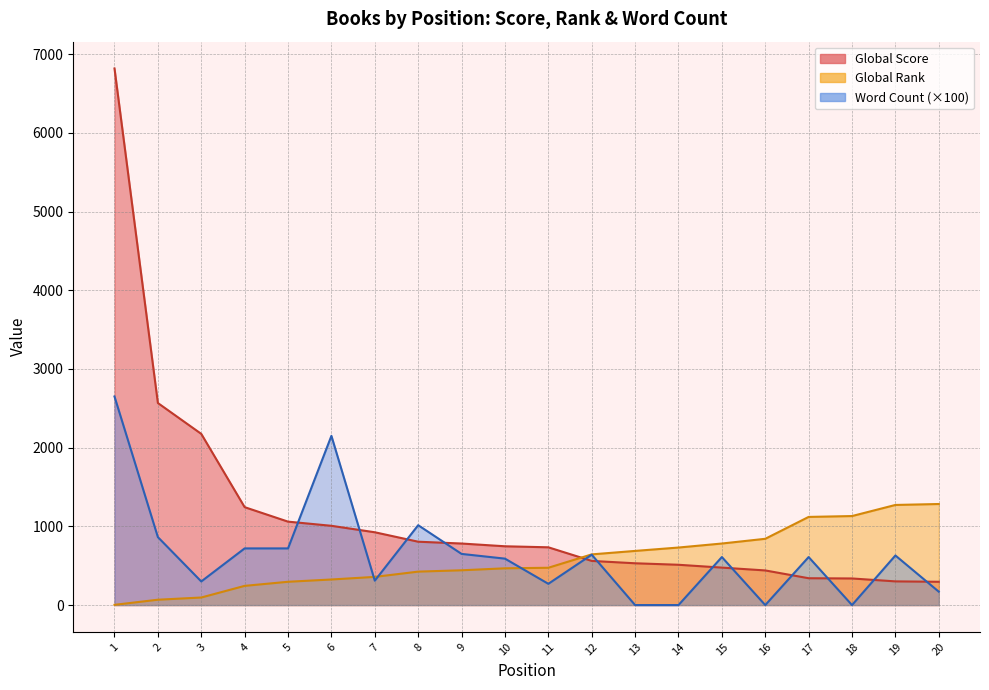

How many times do Global Score and Global Rank cross each other?

1